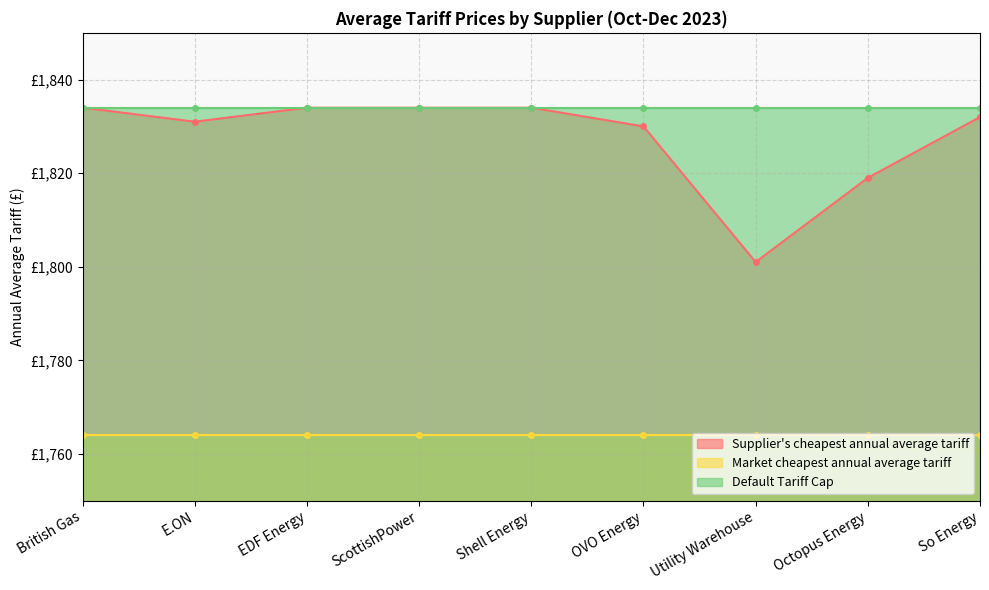

What is the minimum value for Supplier's cheapest annual average tariff?

1801